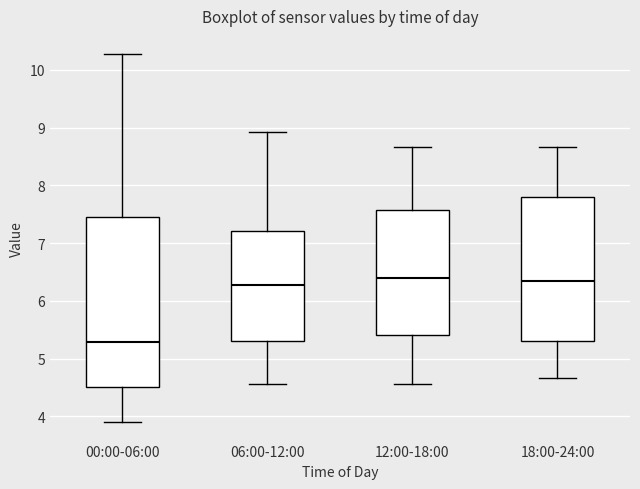

Which box's median line is the lowest?

00:00-06:00